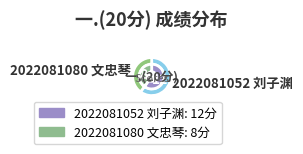

To the nearest percent, what is the combined percentage of 2022081052 刘子渊 and 2022081080 文忠琴?

100%